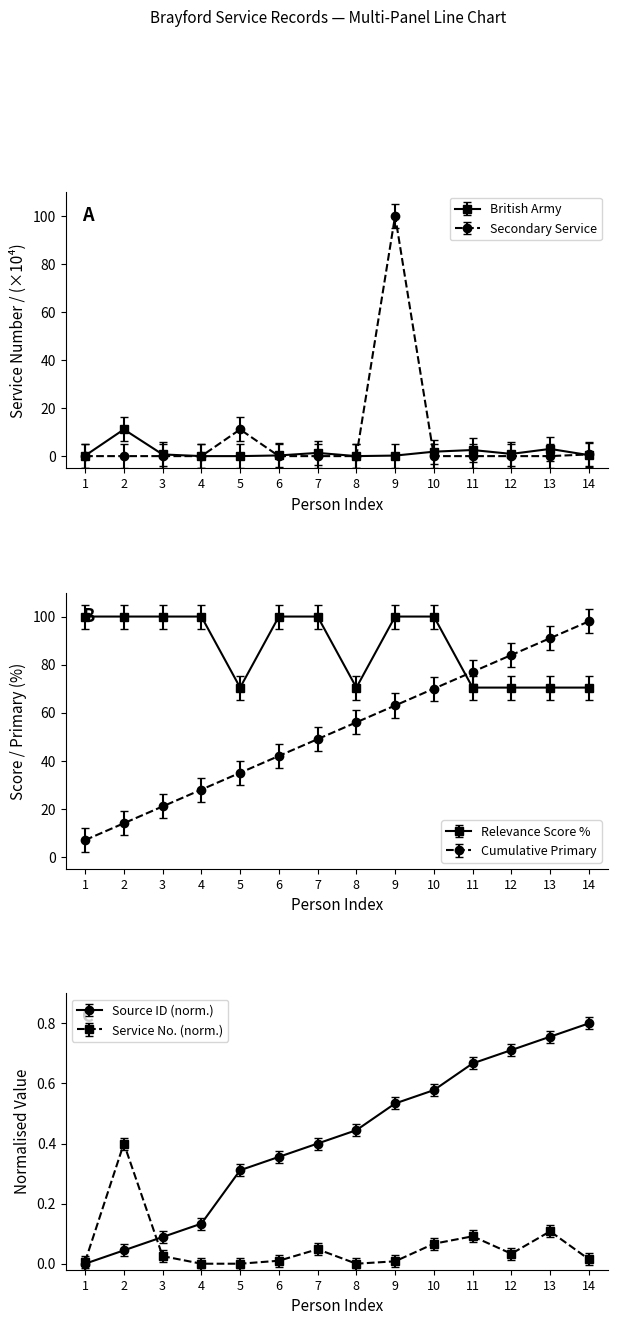

True or false: Source ID (norm.) has more than 1 points higher than both neighbors.

False